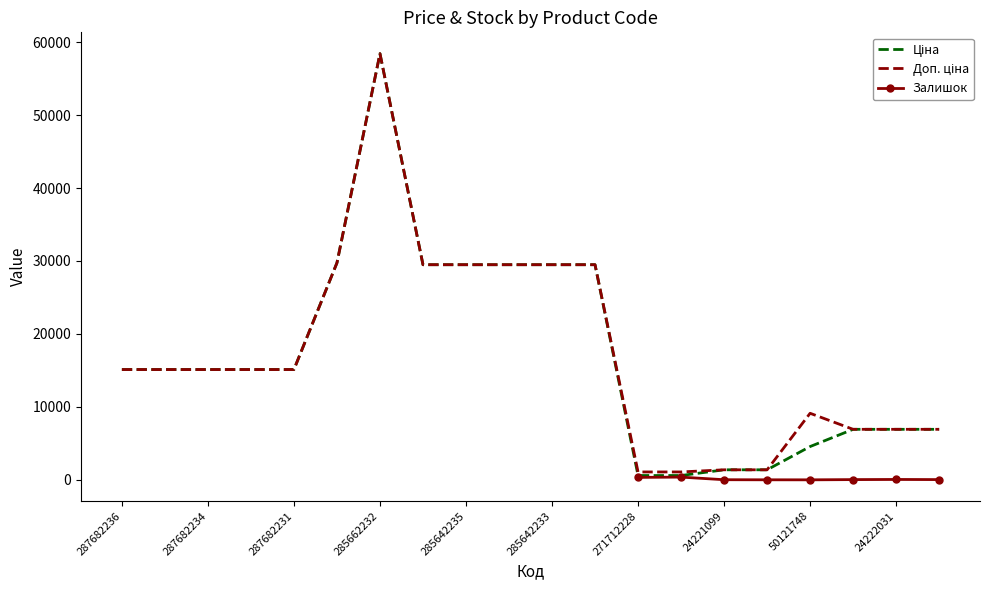

What is the difference between the maximum and minimum values in the Ціна series?

57836.6